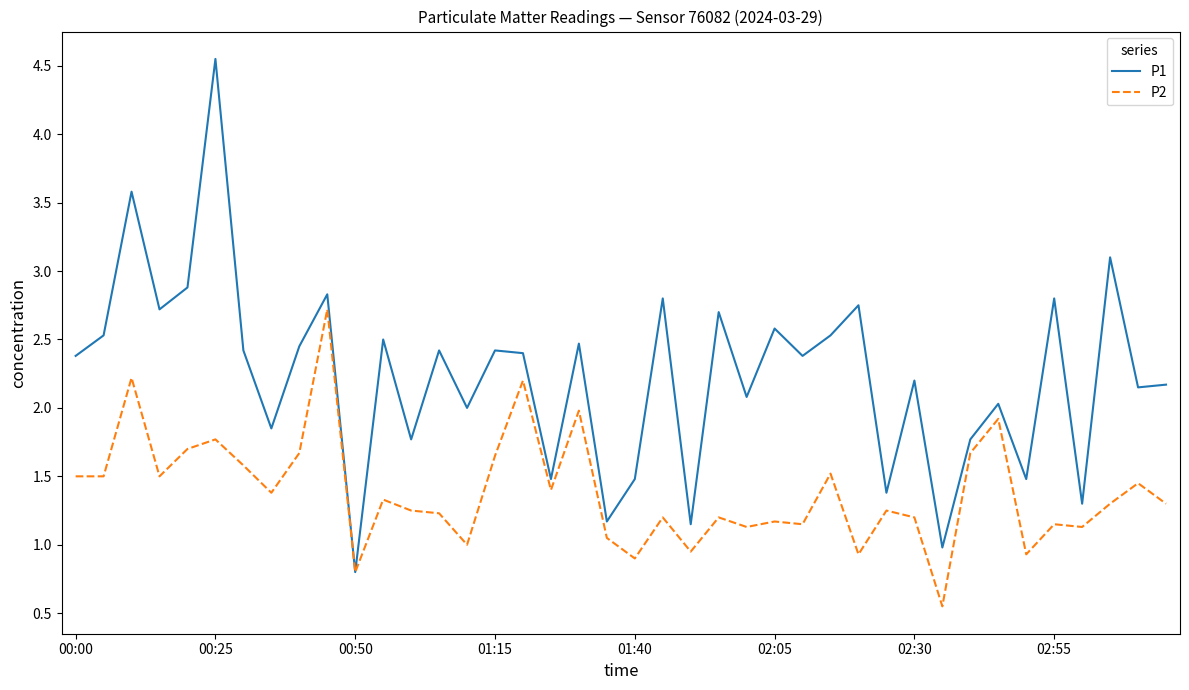

In P1, how many points are higher than both neighbors (excluding endpoints)?

15